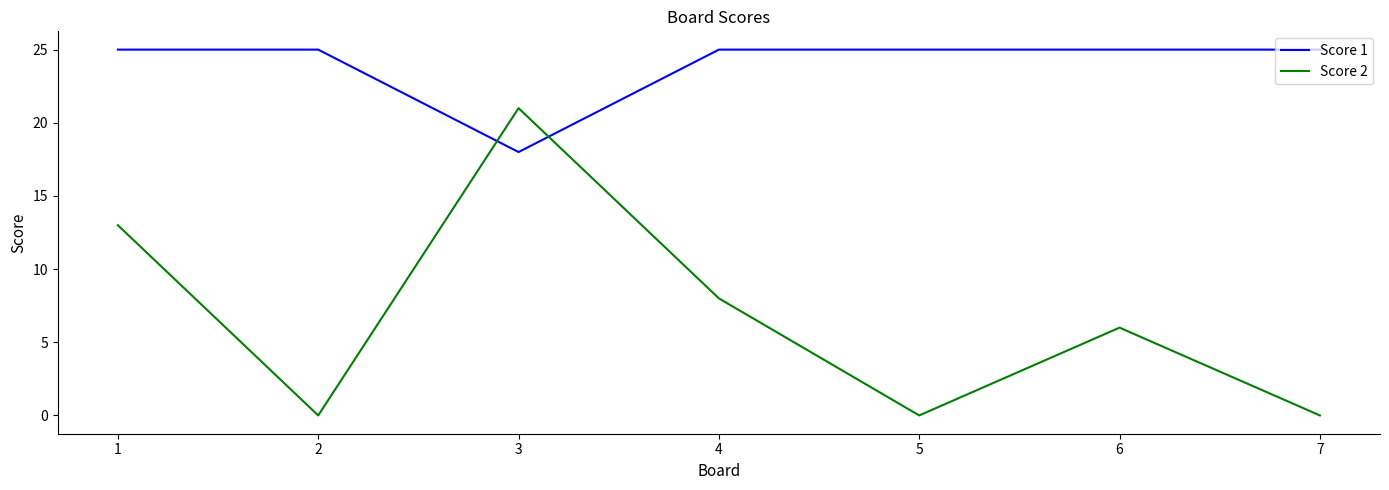

What are all the series names shown in the legend?

Score 1, Score 2